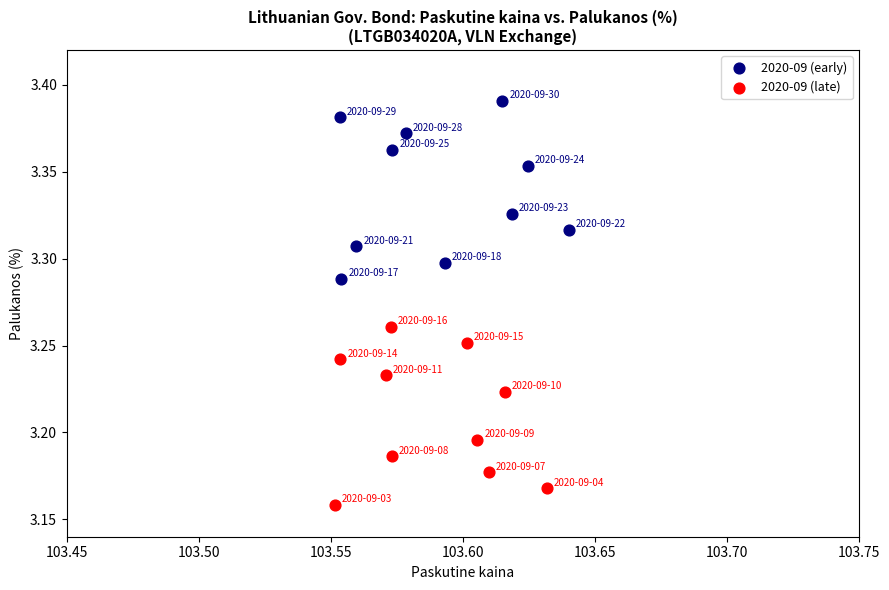

Which series has the largest Y range (max minus min)?

2020-09 (early)